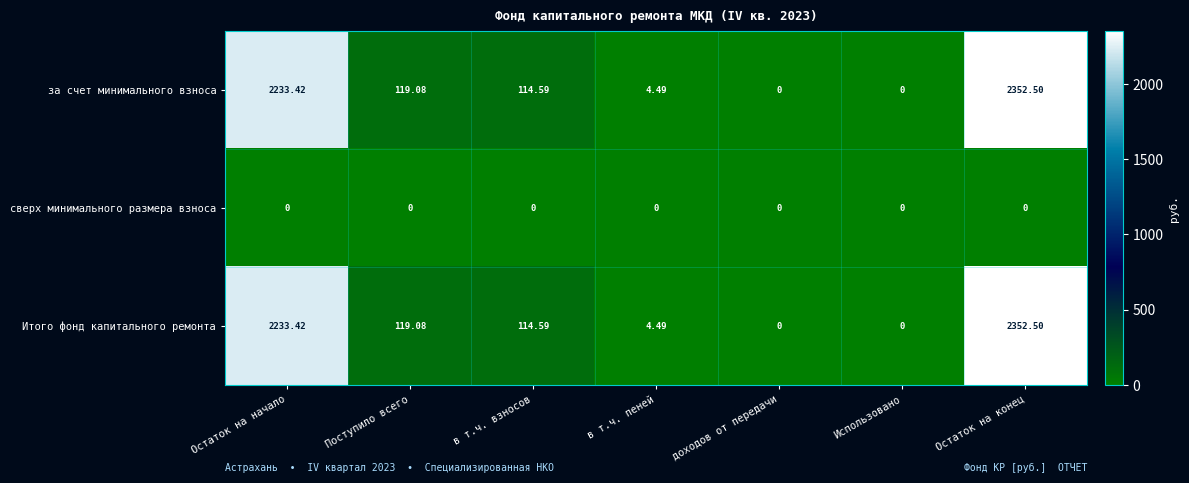

At how many categories does at least one series exceed 677?

2